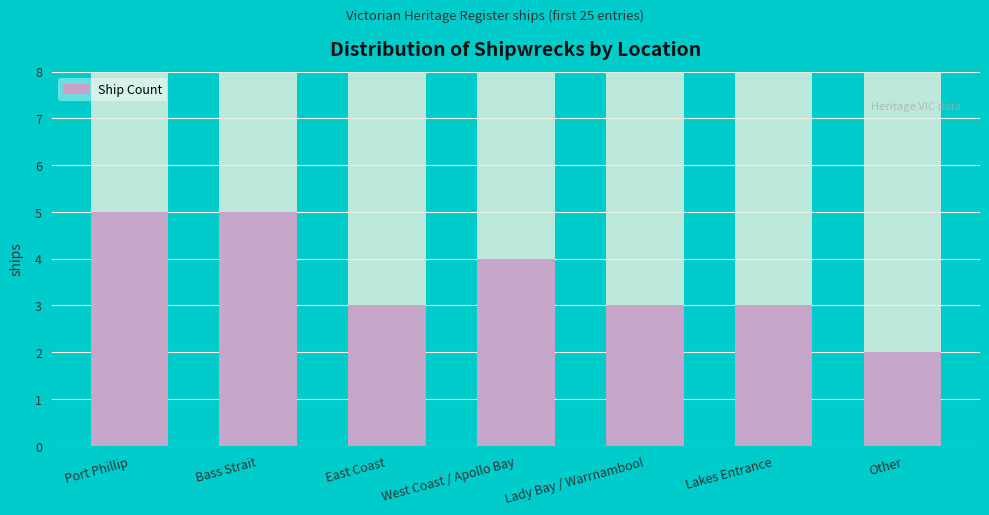

What is the maximum value shown in the chart?

5